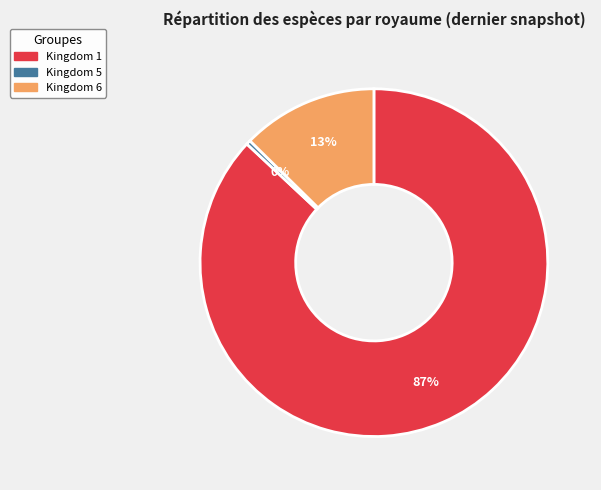

Which category has the smallest portion of the pie?

Kingdom 5